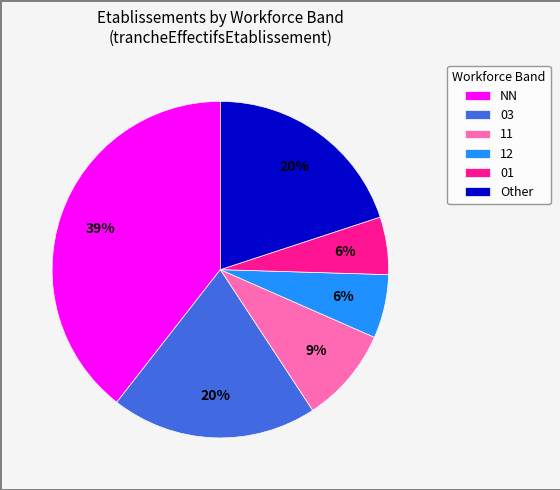

Which slice is the largest?

NN